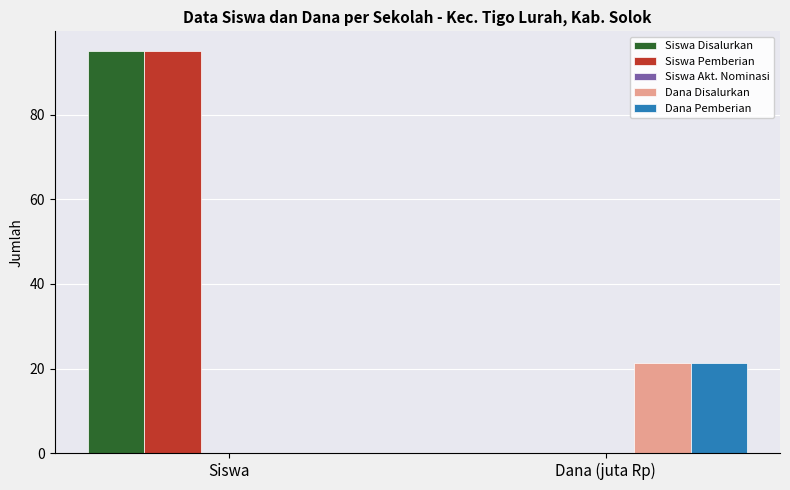

The value of Siswa Disalurkan at Dana (juta Rp) is 0.0. True or false?

True